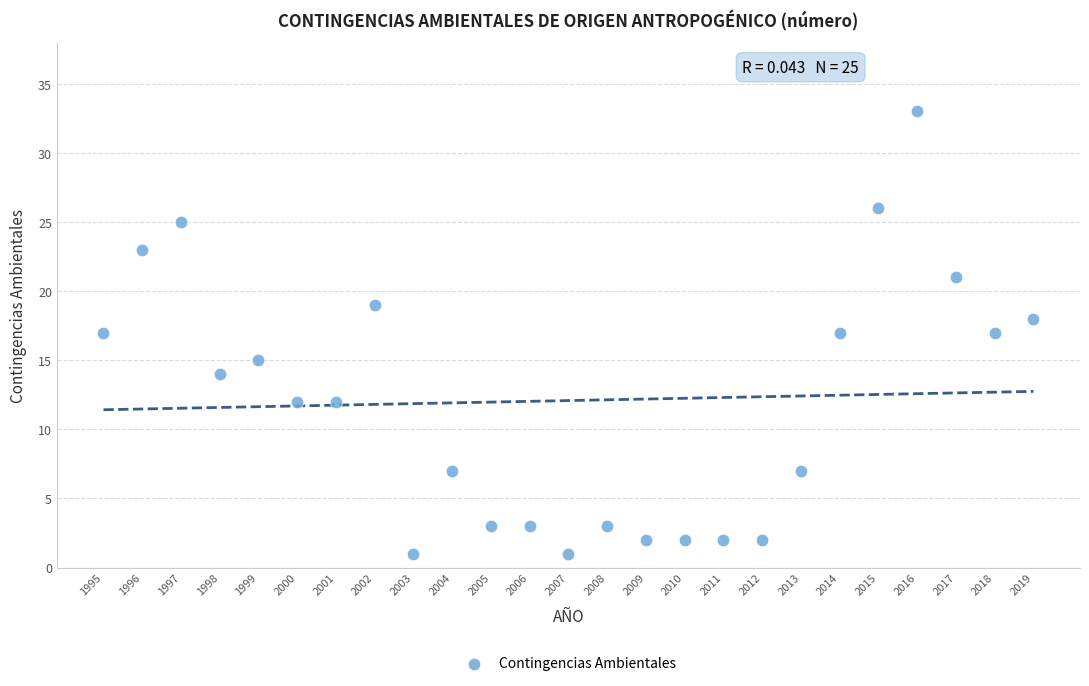

What is the range of Y values (max minus min)?

32